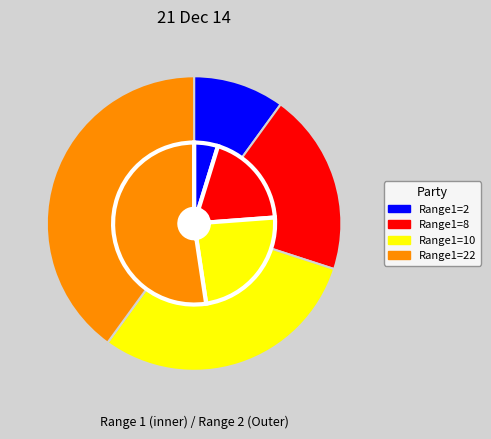

Count the number of slices in the pie.

4